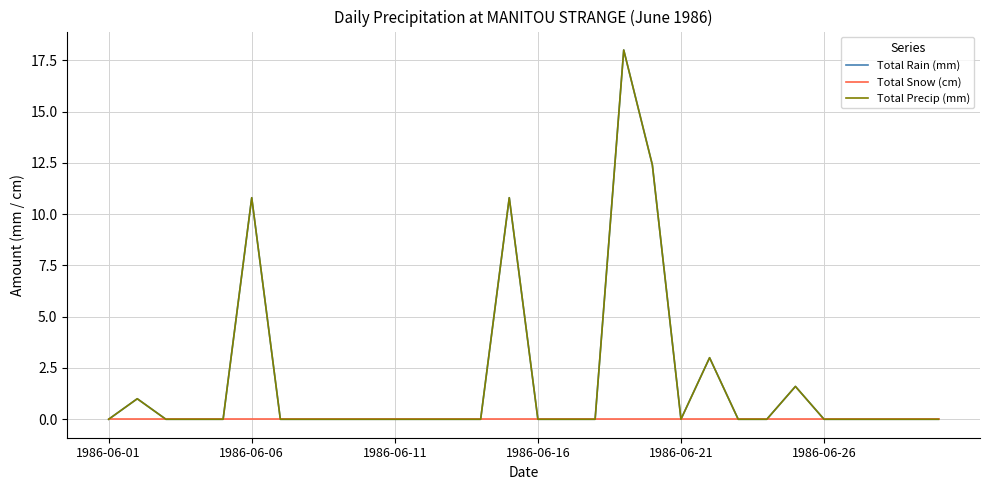

Does the chart display data point markers on the line(s)?

No